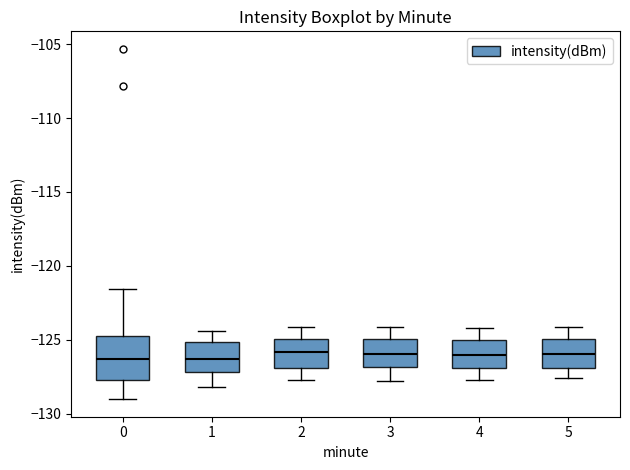

Where does the median line of the box at x = 4 sit on the y-axis? The values are not printed on the chart, so give them approximately, as read against the axis.

-126.0